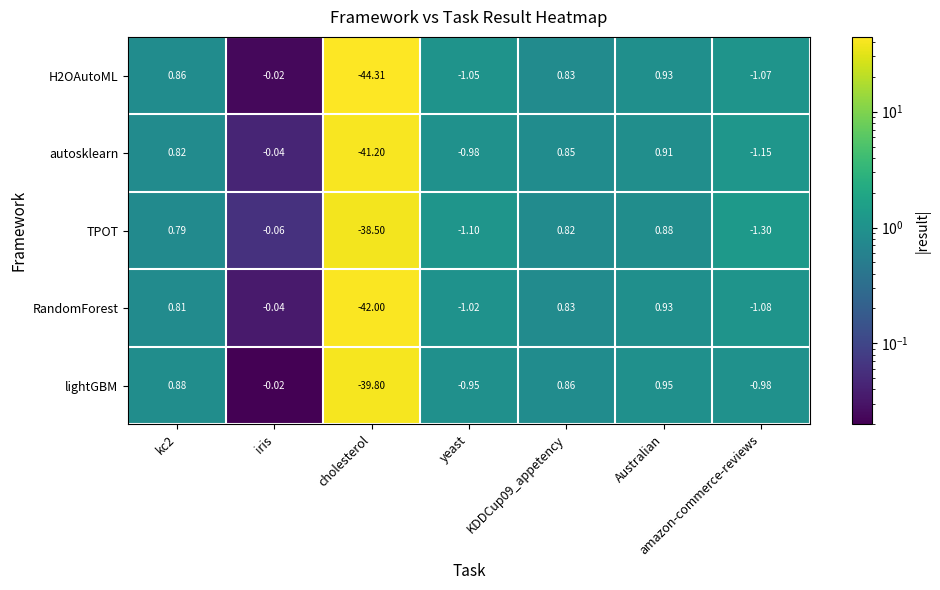

Where is H2OAutoML nearest to the value -21?

amazon-commerce-reviews